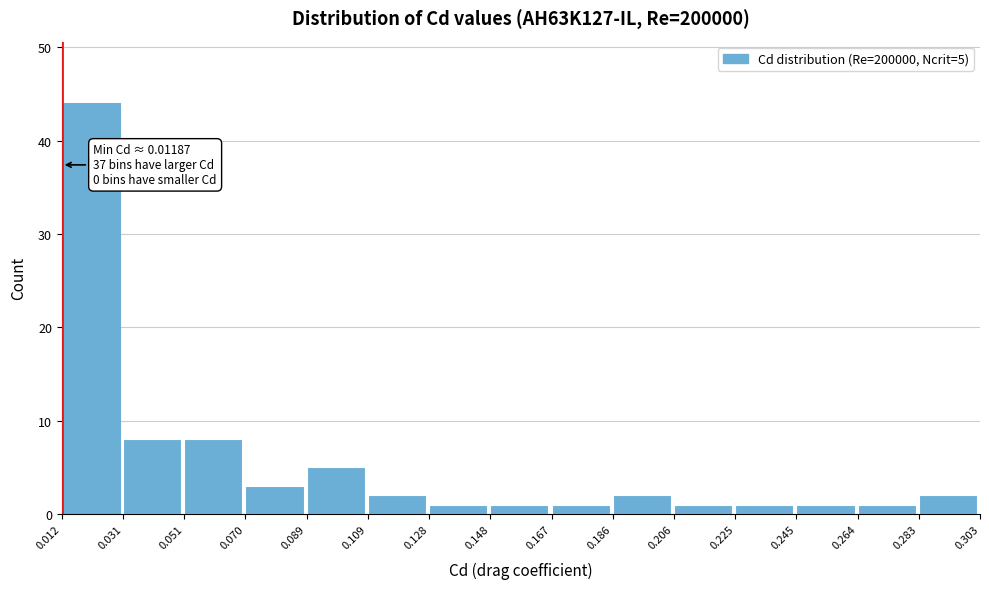

Over which range of the x-axis is the bar tallest?

0.012 to 0.031